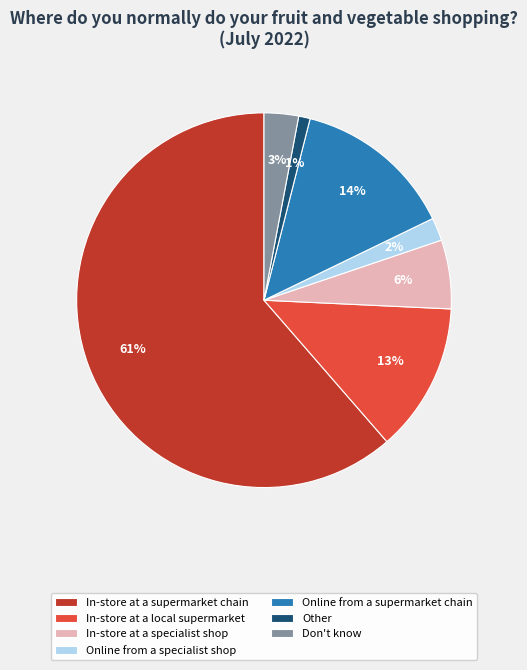

What is the largest slice in the pie chart?

In-store at a supermarket chain